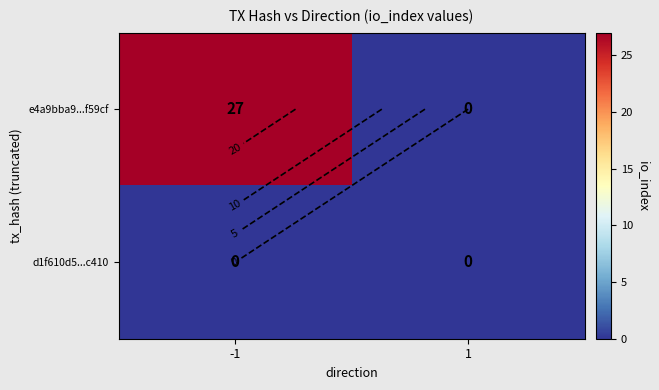

Where is d1f610d5...c410 nearest to the value 0?

-1